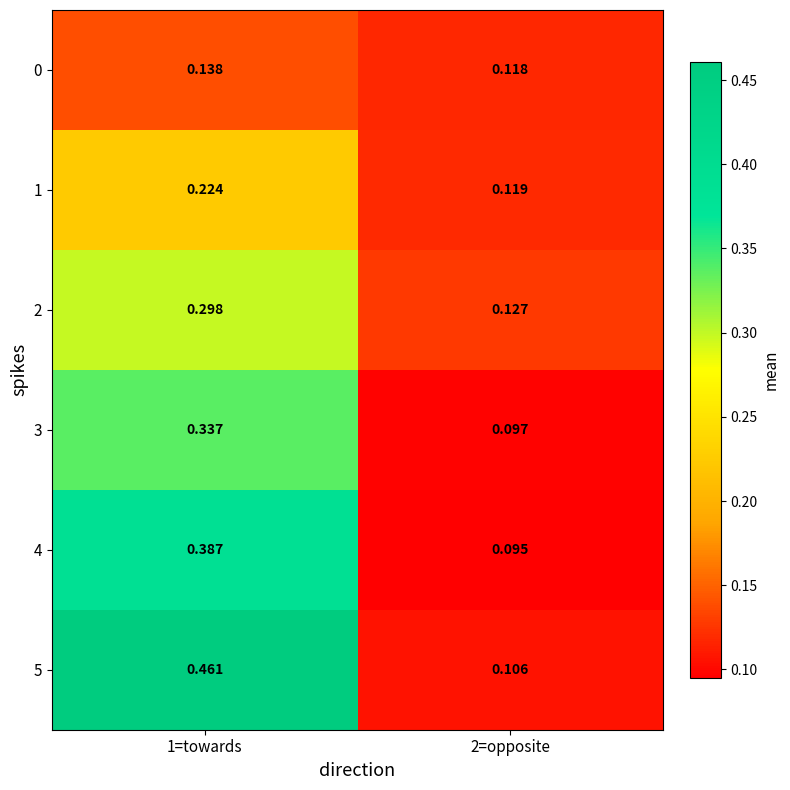

Is the value of 2 at 1=towards greater than the value of 3 at 1=towards?

No